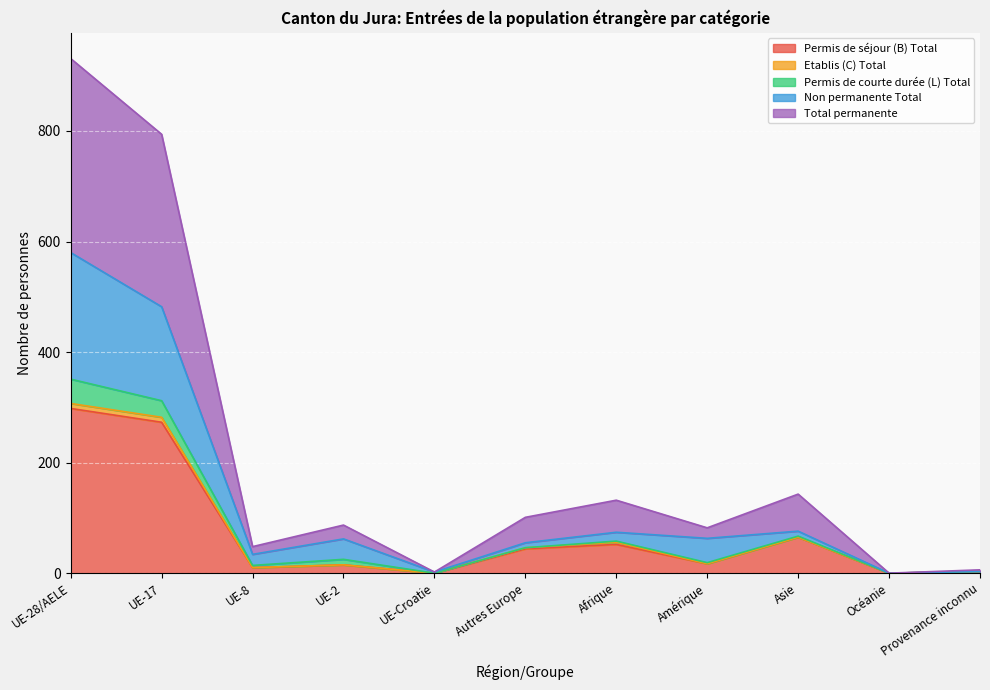

What is the average value of the Total permanente series?

81